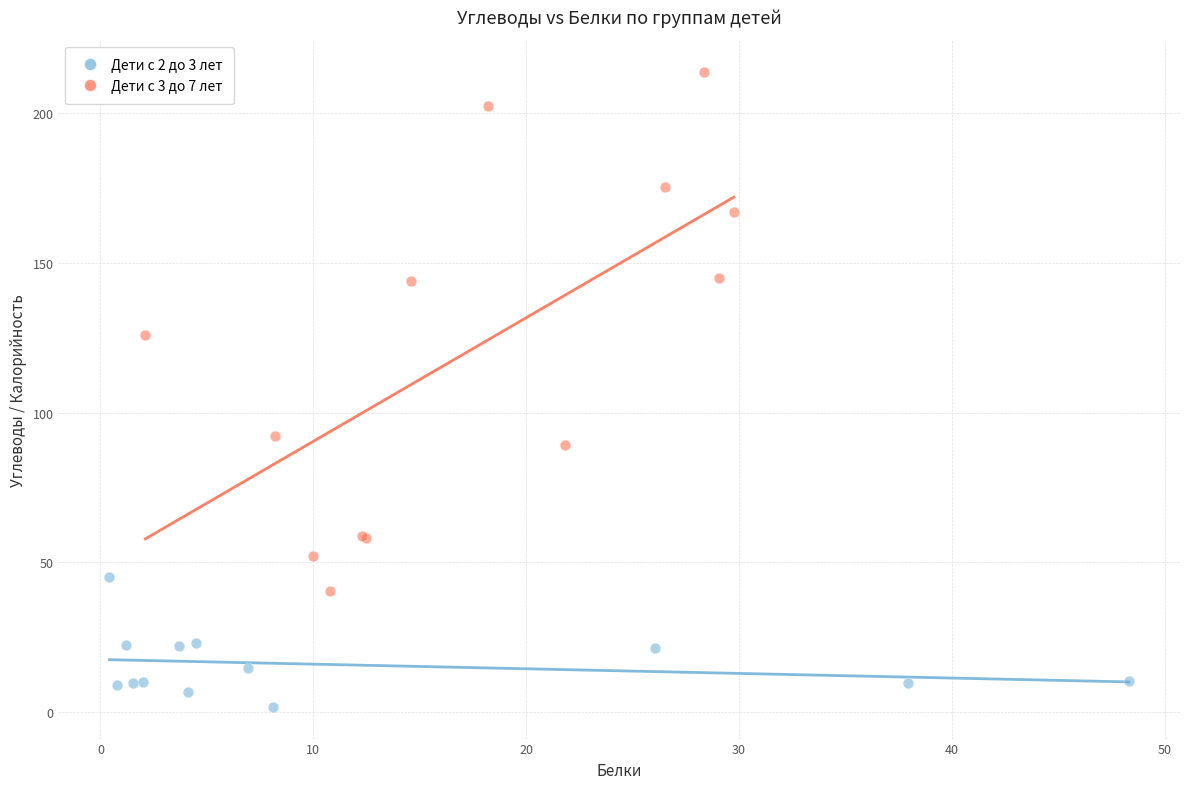

Which series reaches the minimum Y coordinate?

Дети с 2 до 3 лет